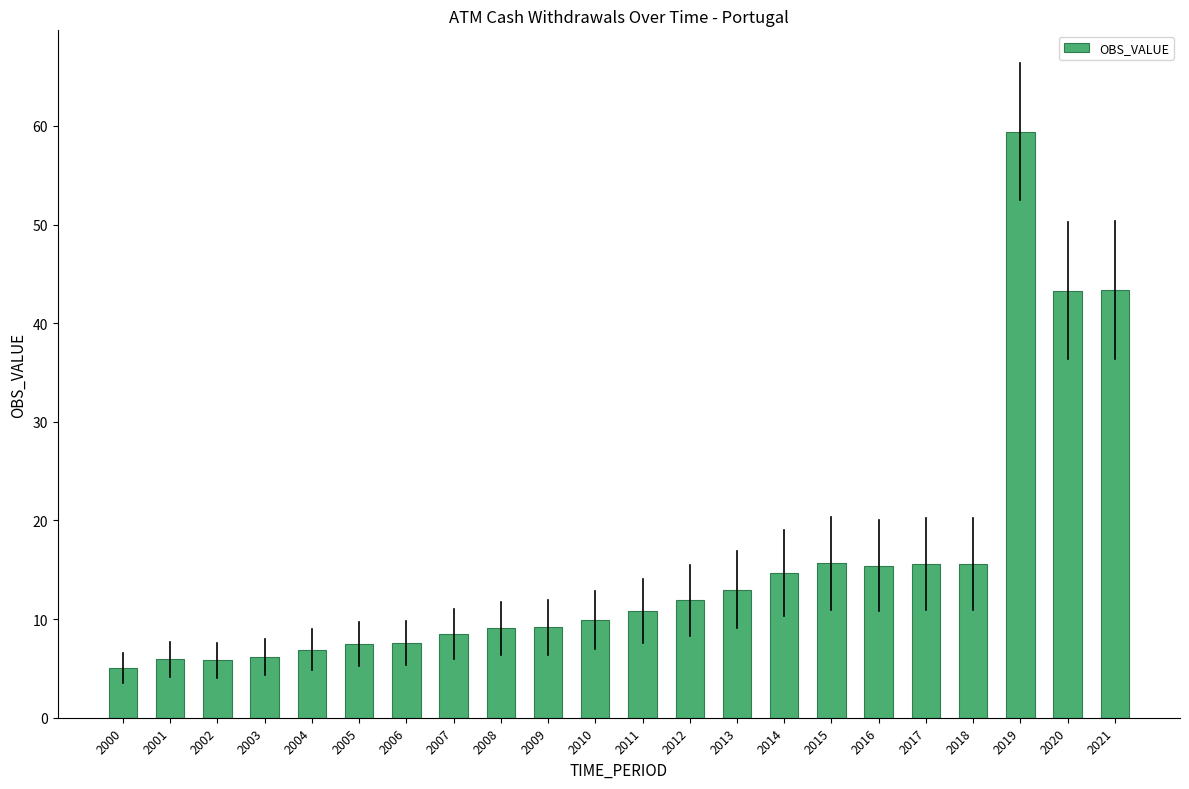

The chart shows a value of 7.6 at 2006. True or false?

True